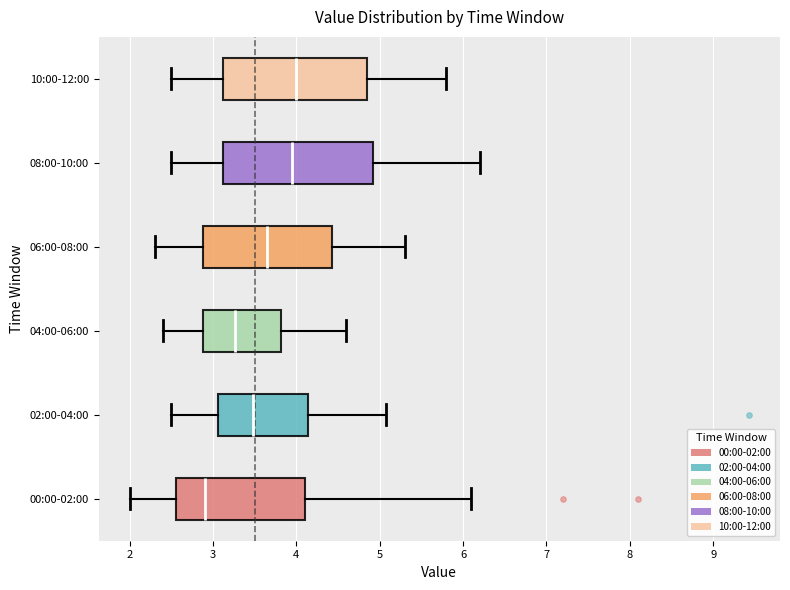

Which box has the furthest to the left median line?

00:00-02:00